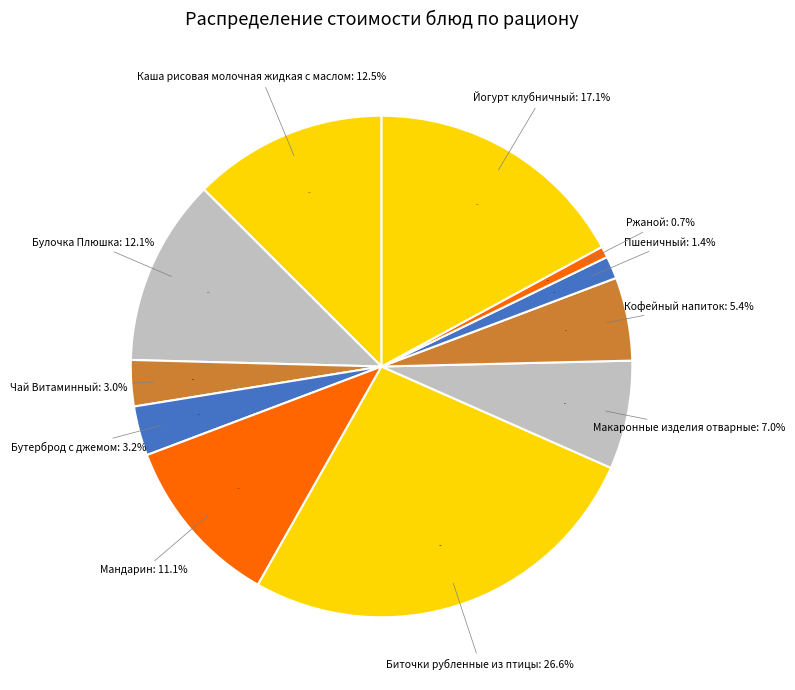

Count the number of slices in the pie.

11